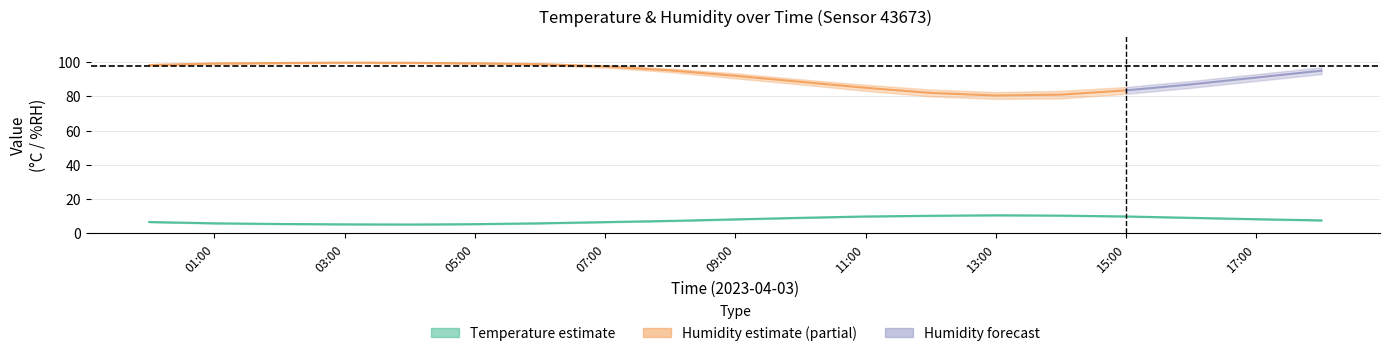

What is the label of the 11th point from the left?

10:00